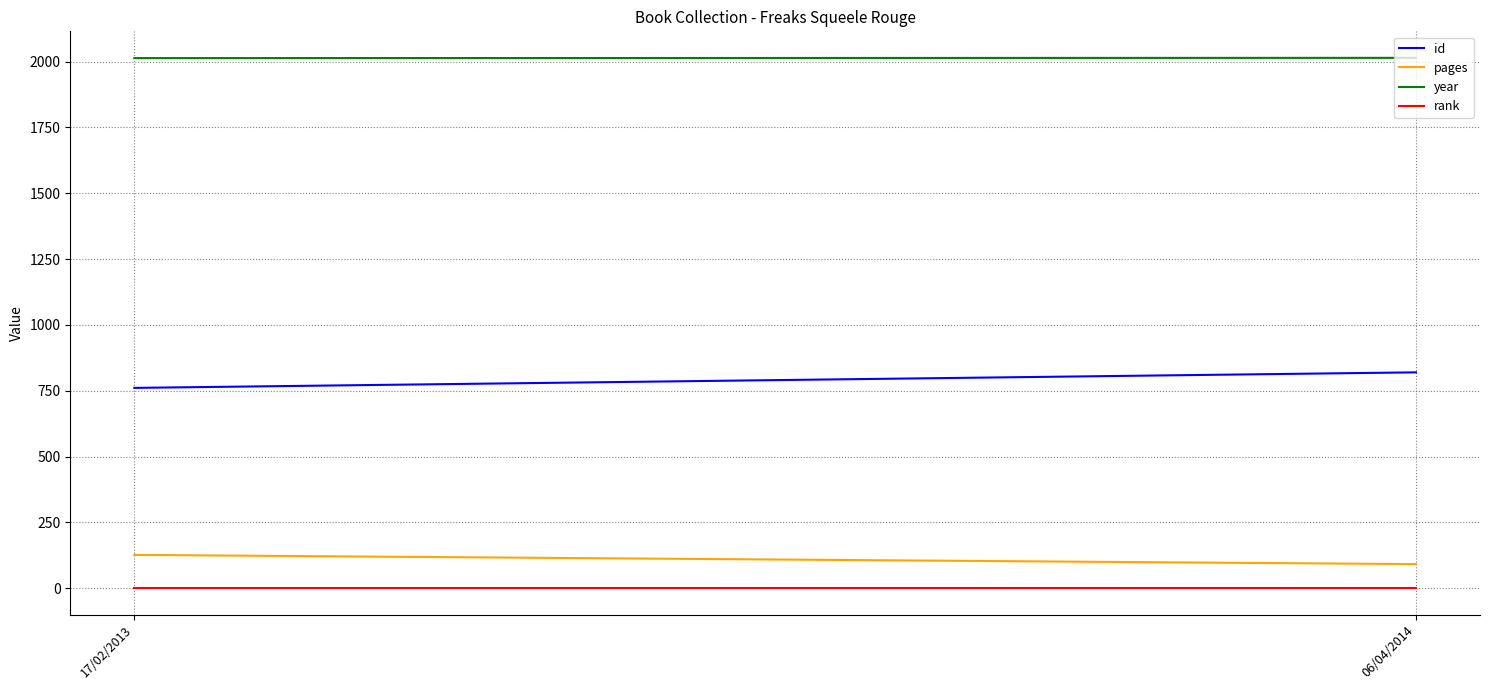

The id series shows 439 at 17/02/2013. True or false?

False